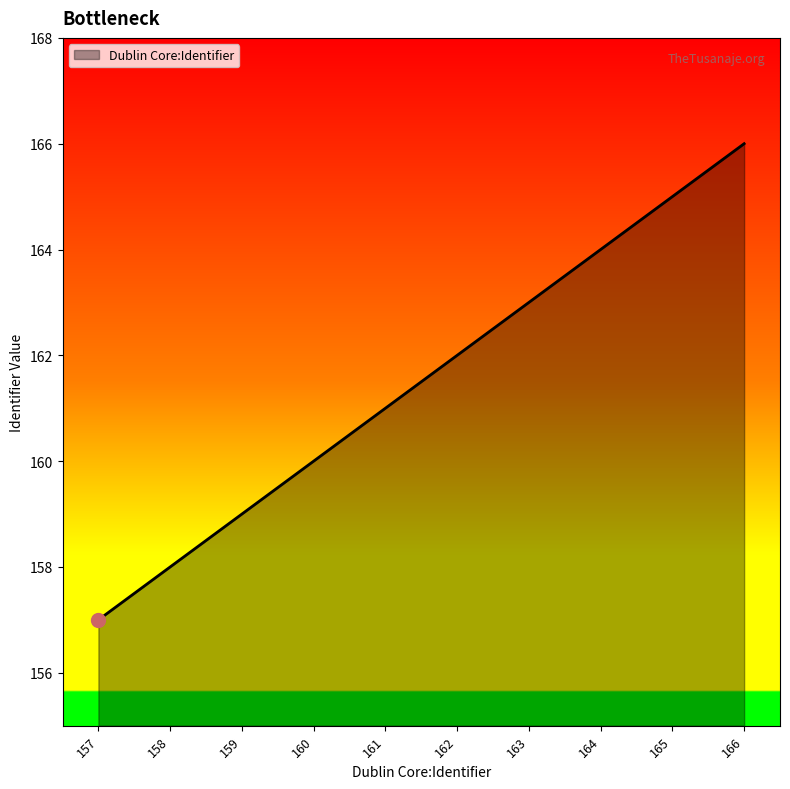

What is the ratio of the value at 160 to the value at 157?

1.0